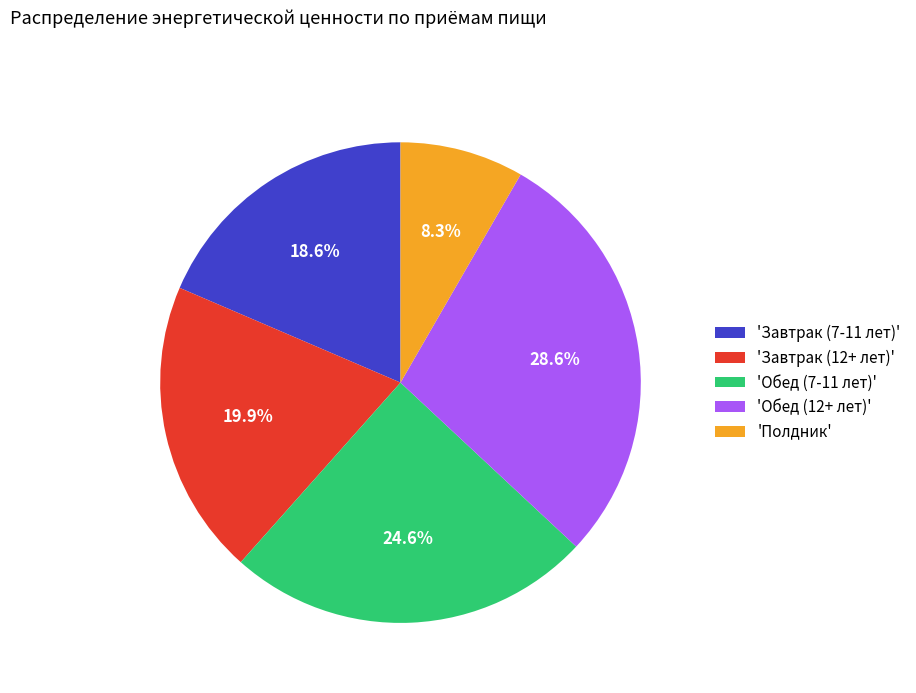

What is the ratio of the value at 'Обед (7-11 лет)' to the value at 'Завтрак (12+ лет)'?

1.2